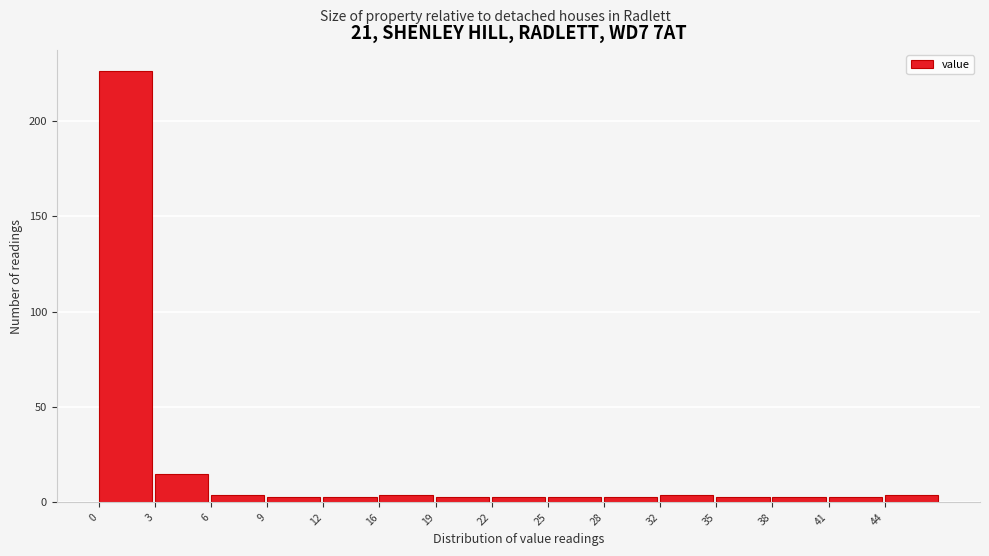

Reading left to right, list all the values displayed in this chart.

0=226	3=15	6=4	9=3	12=3	16=4	19=3	22=3	25=3	28=3	32=4	35=3	38=3	41=3	44=4